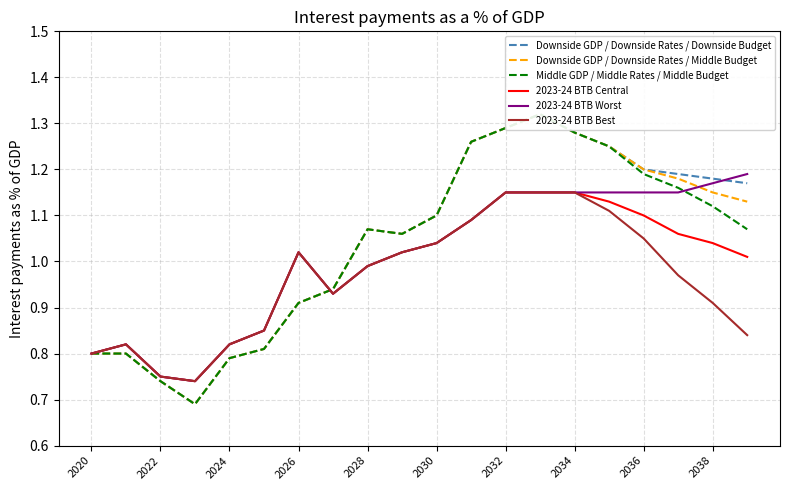

At which label does 2023-24 BTB Central first exceed 1?

2026